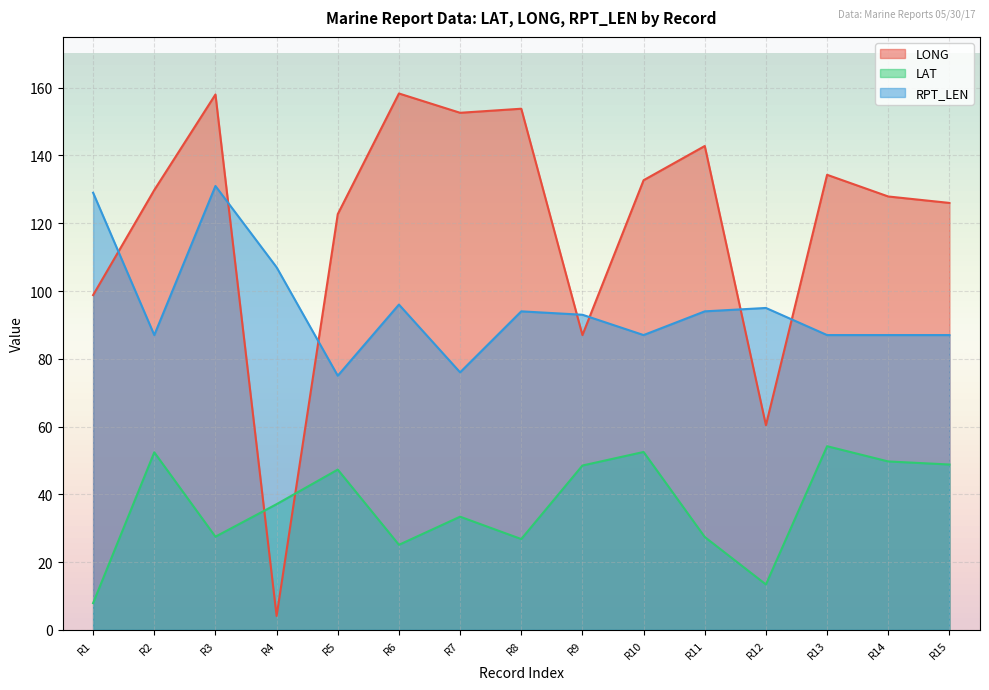

Which series has the largest total across all categories?

LONG